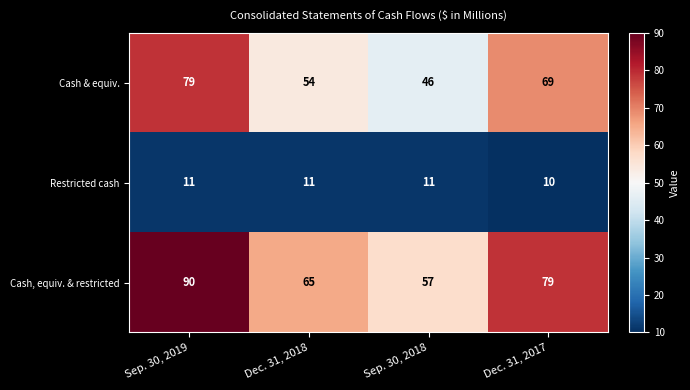

What is the difference between the second highest and second lowest values in the Cash & equiv. series?

15